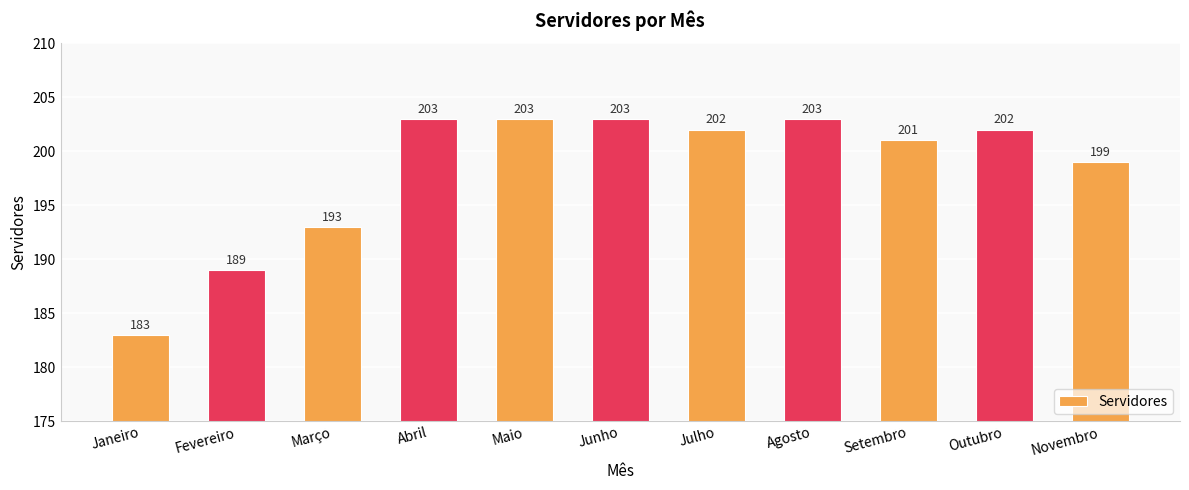

Reading right to left, transcribe all the data shown in this chart.

199	202	201	203	202	203	203	203	193	189	183